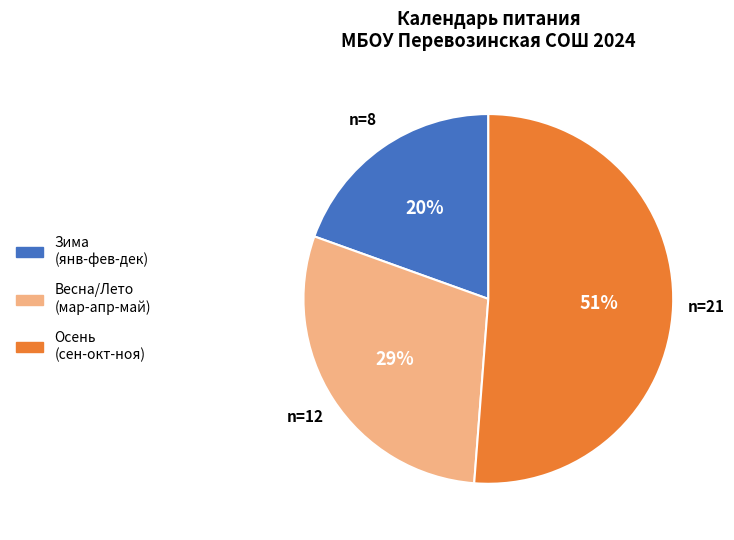

To the nearest percent, what is the average slice percentage?

33%